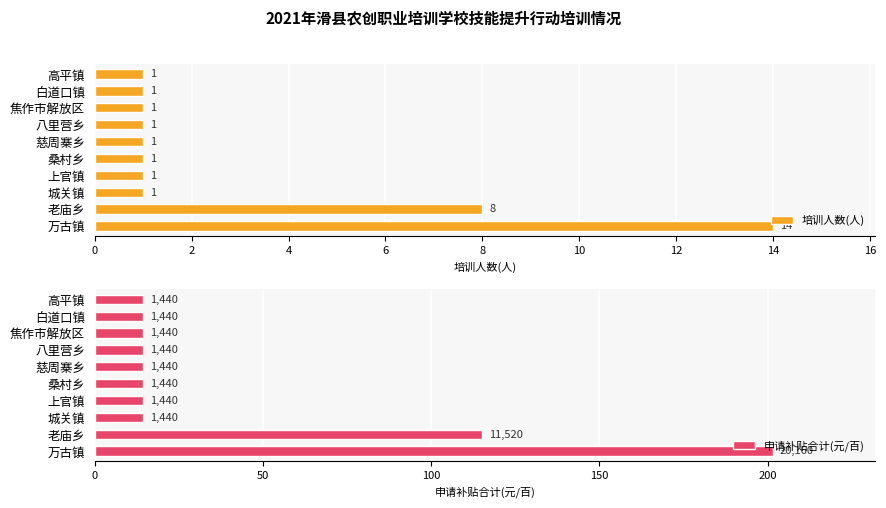

List the series in order of their peak value, highest first.

申请补贴合计(元/百), 培训人数(人)